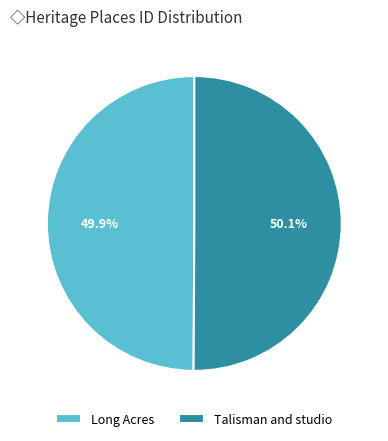

The Long Acres slice represents 63% of the pie. True or false?

False